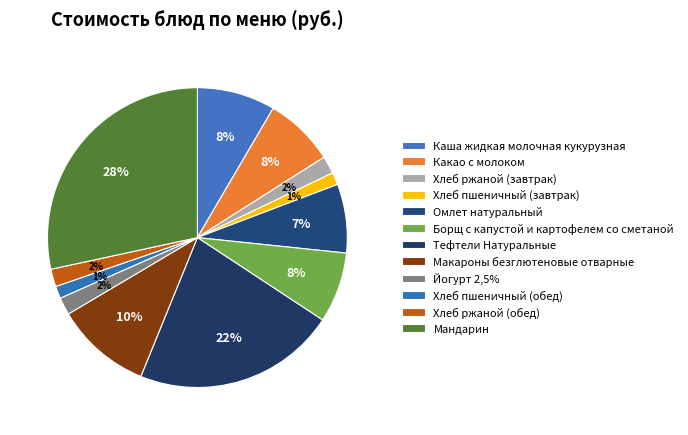

Does Тефтели Натуральные account for over 50% of the chart?

No